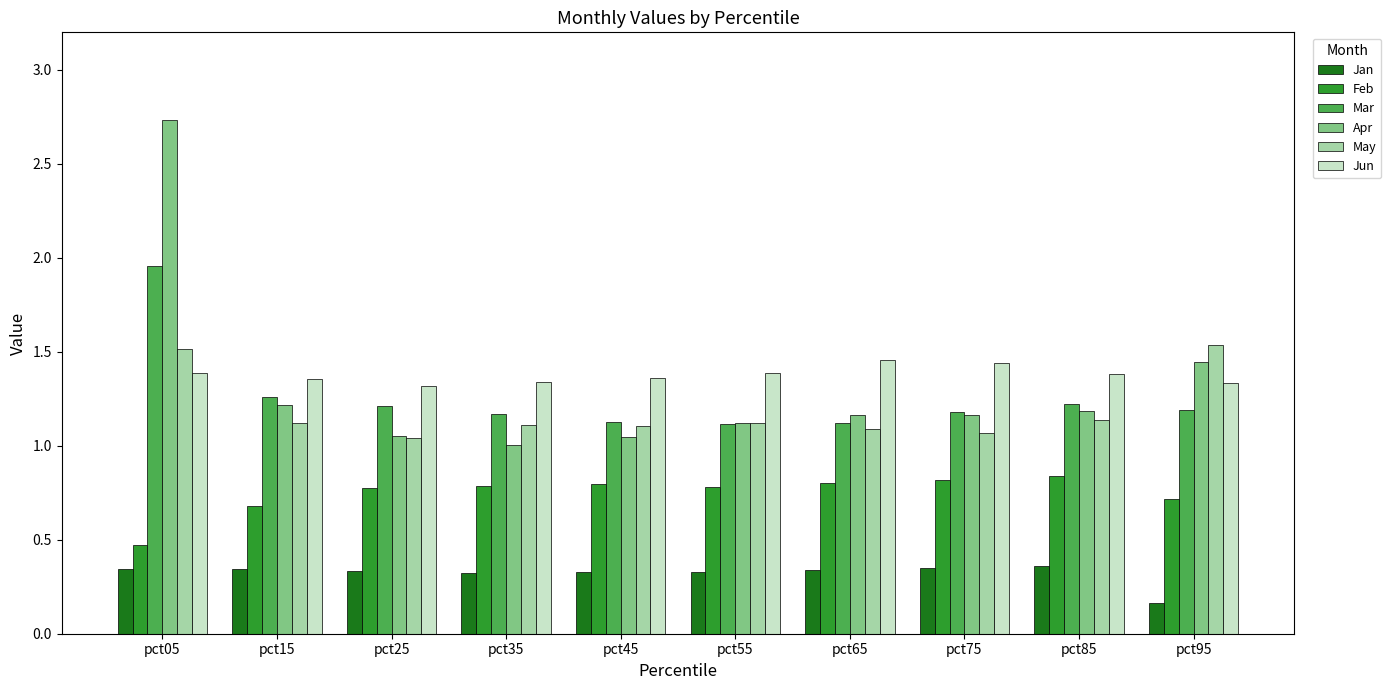

How many categories are shown in the chart?

10